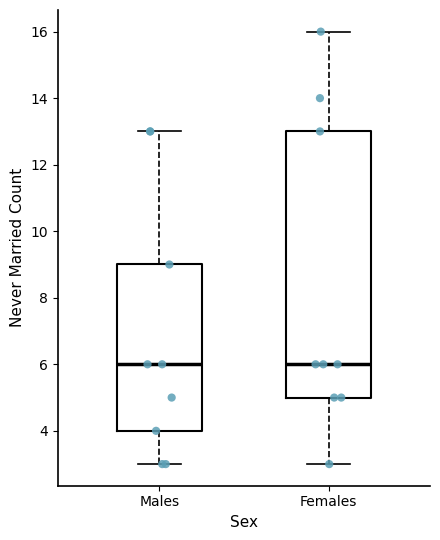

Reading left to right, transcribe this box plot: for each box, give where its median line is, the range the box spans, and where its two whiskers end, as read against the y-axis. The values are not printed on the chart, so give them approximately, as read against the axis.

Males: median 6, box 4 to 9, whiskers 3 to 13
Females: median 6, box 5 to 13, whiskers 3 to 16